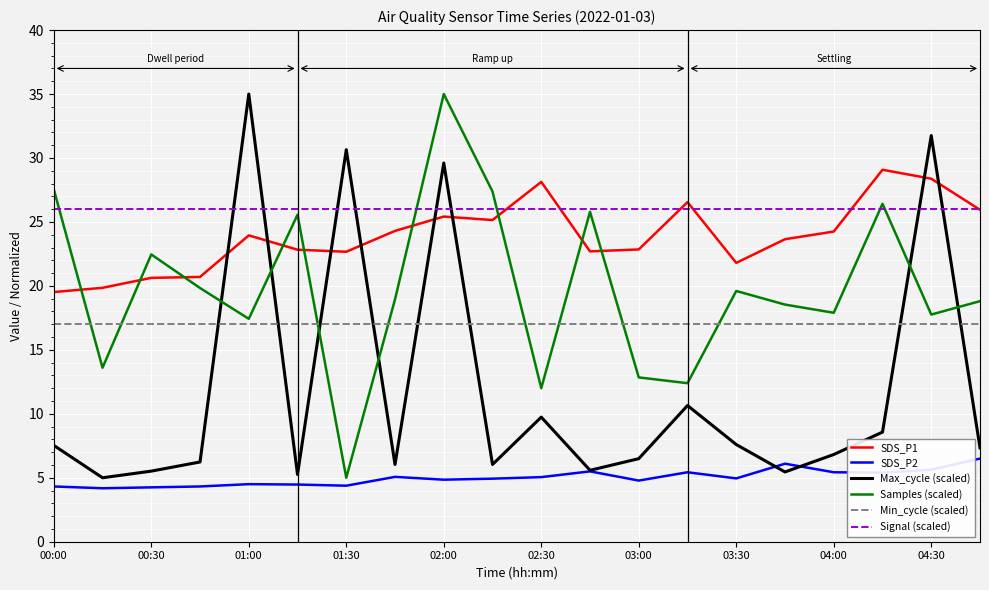

Which series ends up on top after the final intersection of Min_cycle (scaled) and Samples (scaled)?

Samples (scaled)